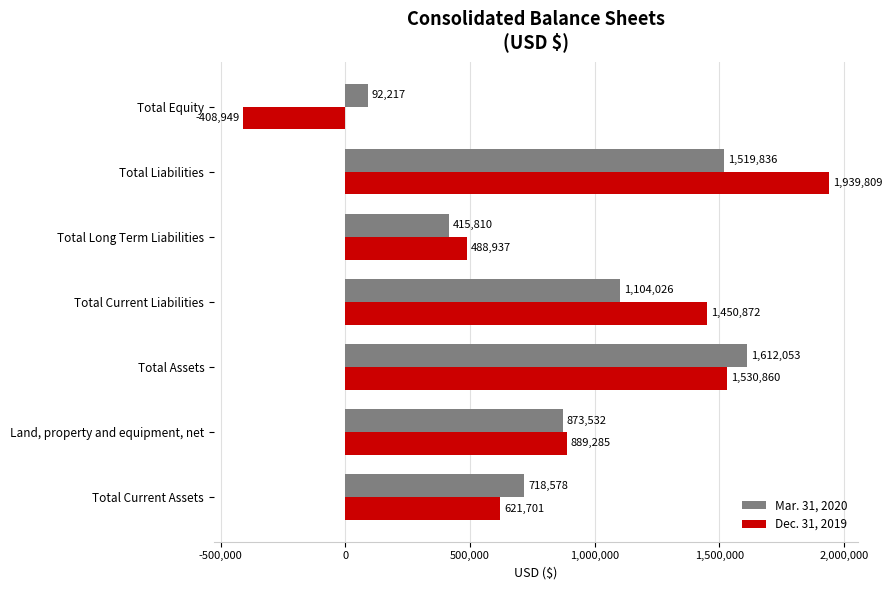

The Mar. 31, 2020 series shows 415810 at Total Long Term Liabilities. True or false?

True